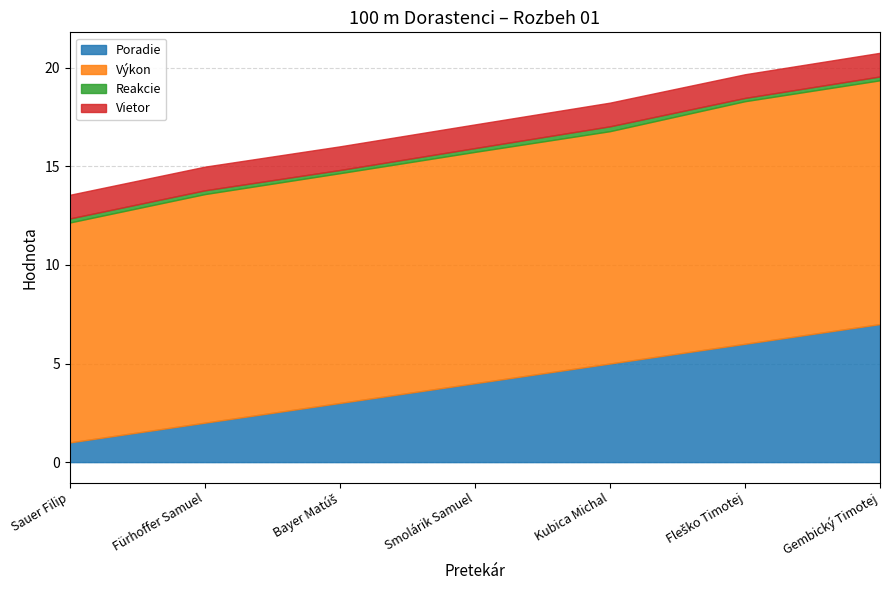

What is the minimum value shown in the chart?

0.2